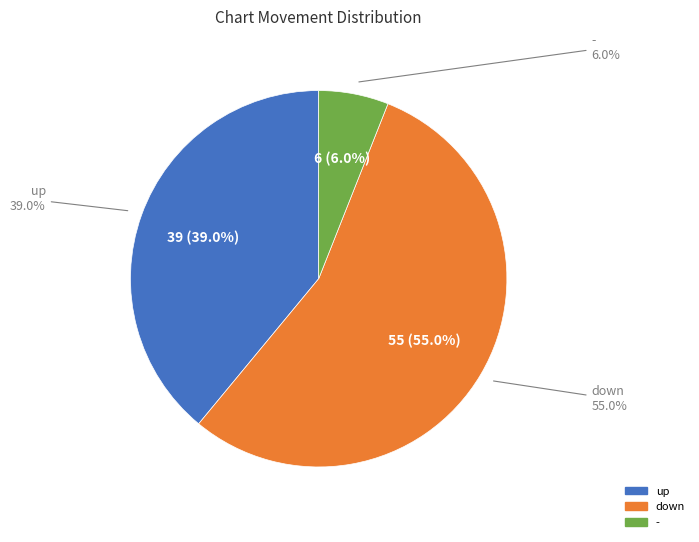

What percentage is the up slice, to the nearest percent?

39%